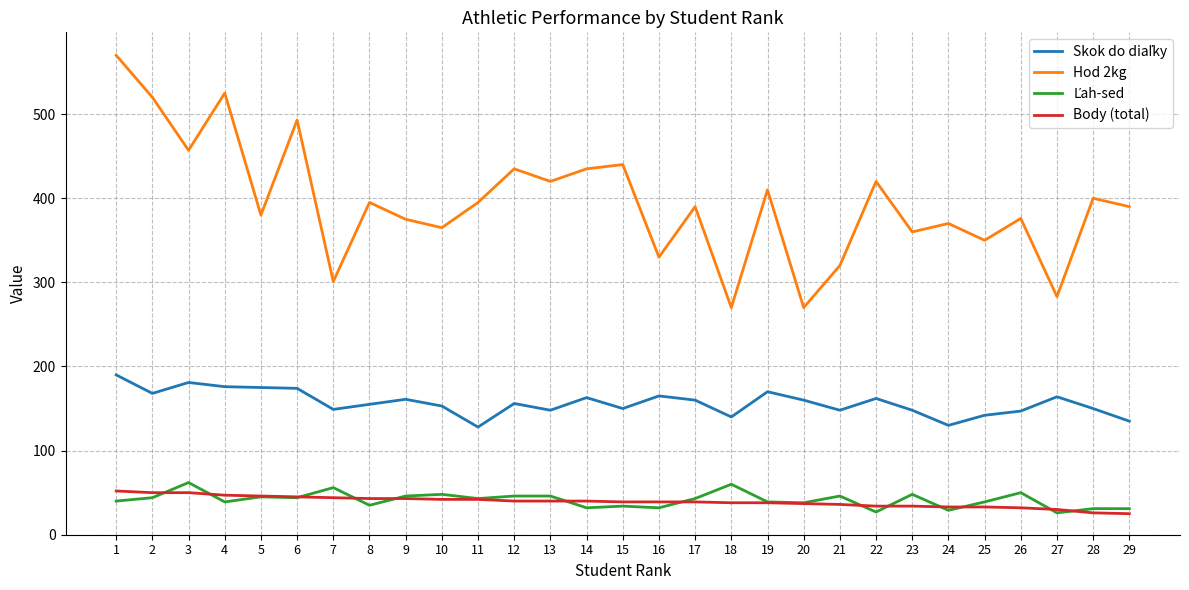

True or false: Body (total) has a value of 38 at 19.

True